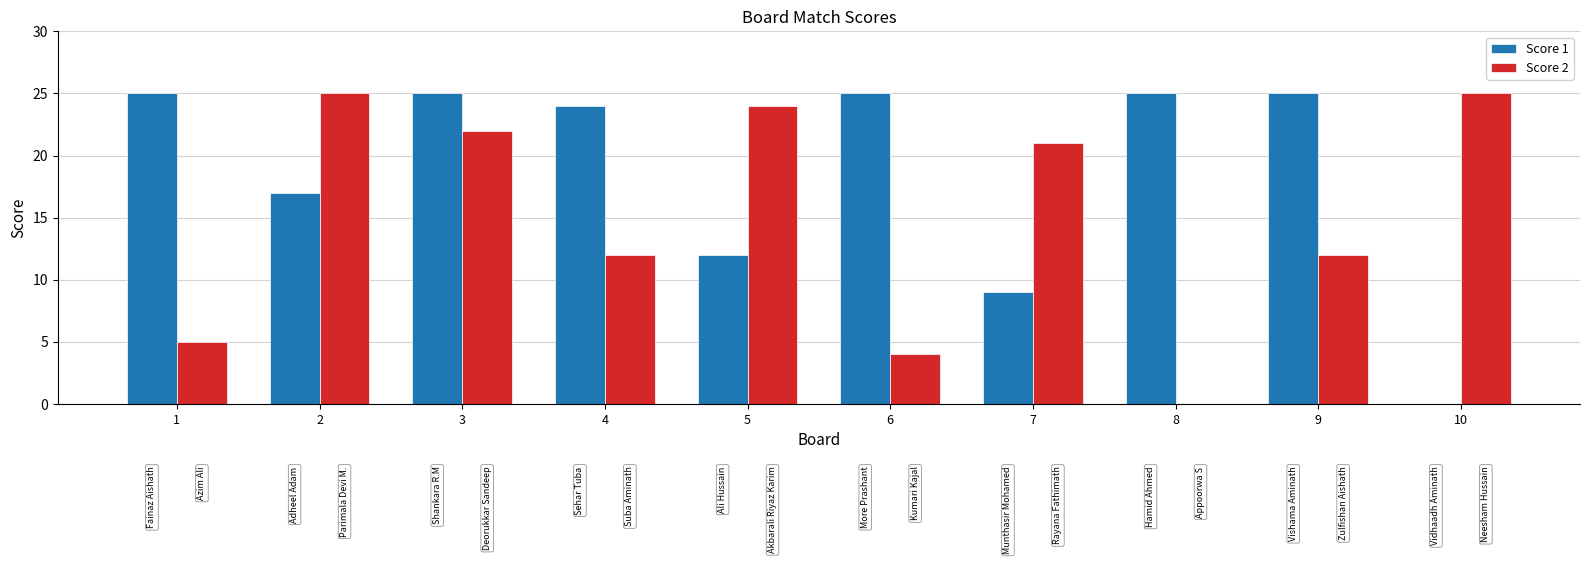

What is the sum of the Score 1 values at 2 and 7?

26